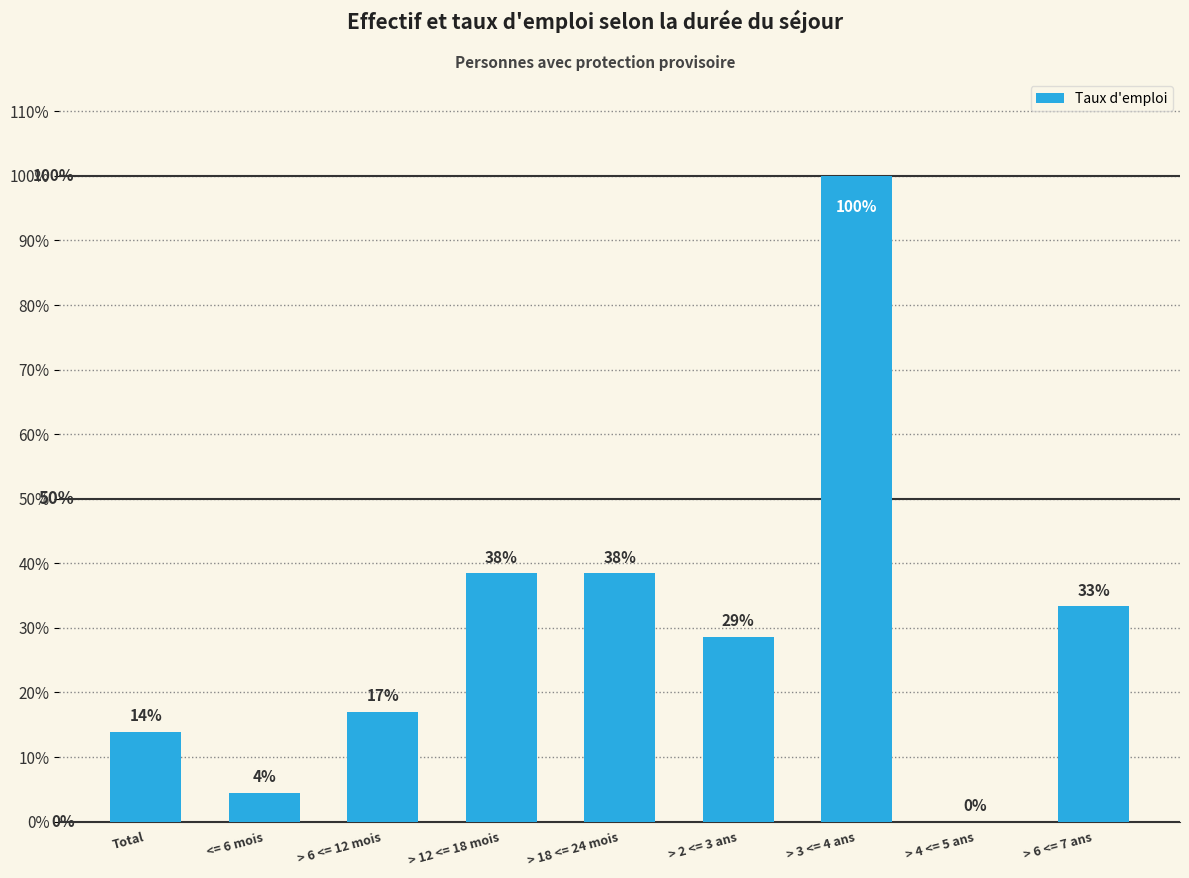

Are the bars horizontal?

No